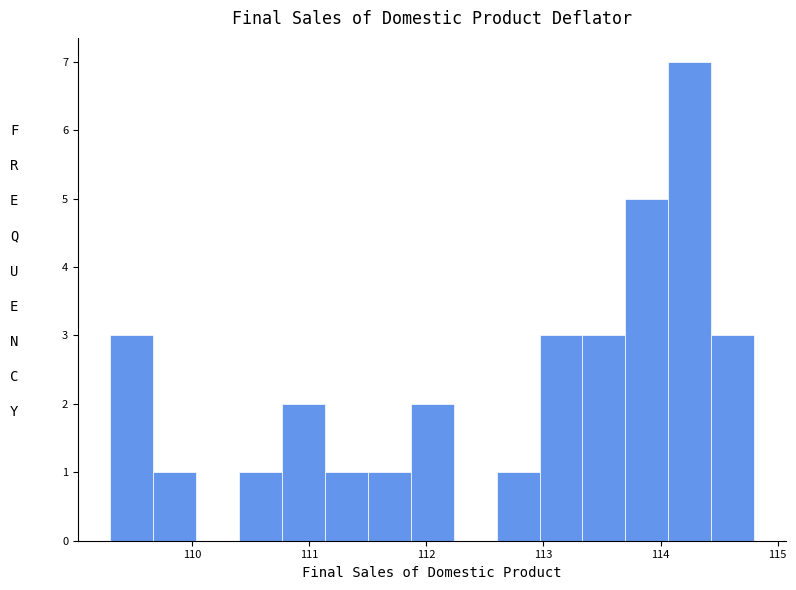

Read against the x-axis, roughly where is the centre of the tallest bar?

114.3